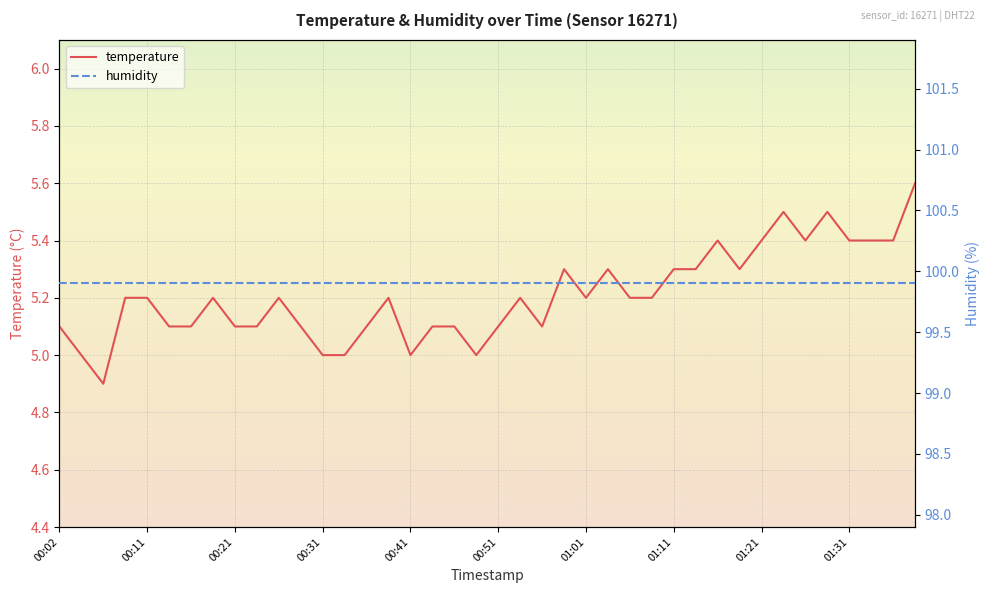

What is the minimum value for temperature?

4.9